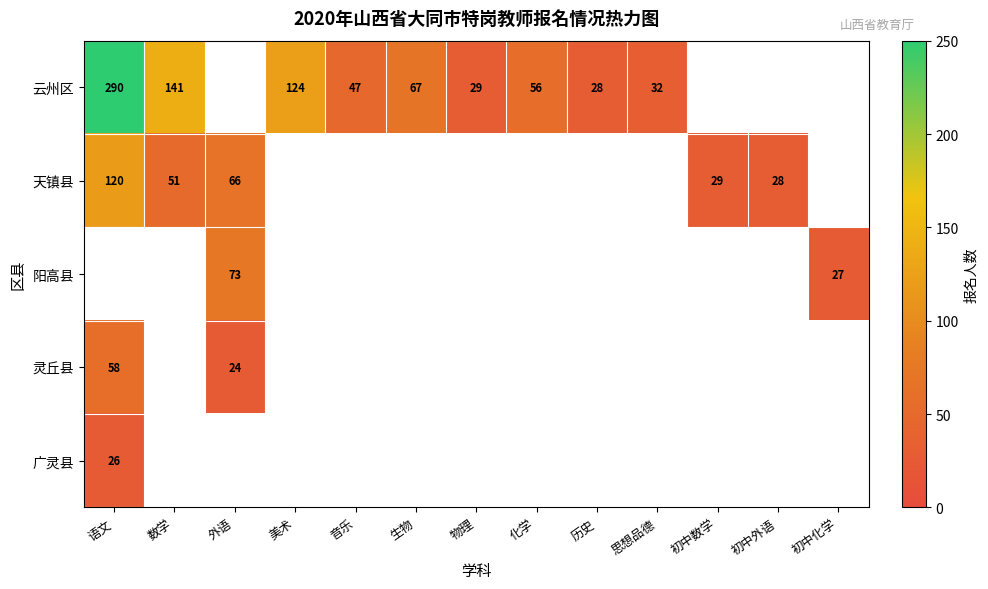

What is the sum of the 云州区 values at 思想品德 and 语文?

322